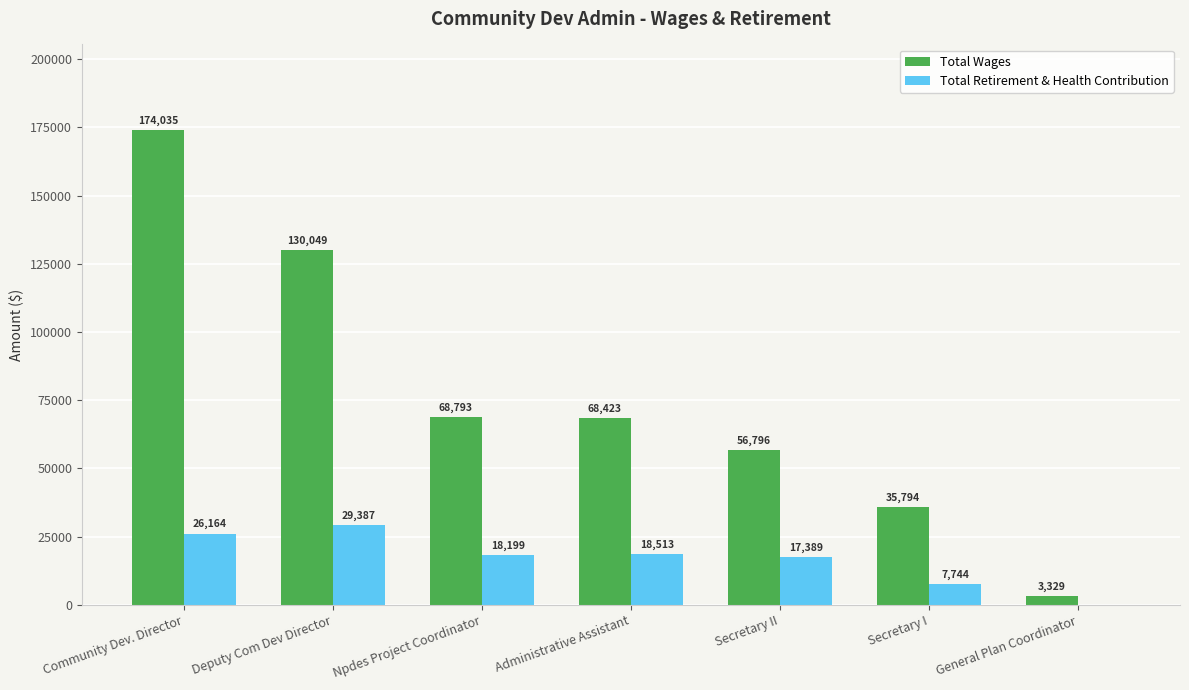

At which category does the chart reach its peak across all series?

Community Dev. Director